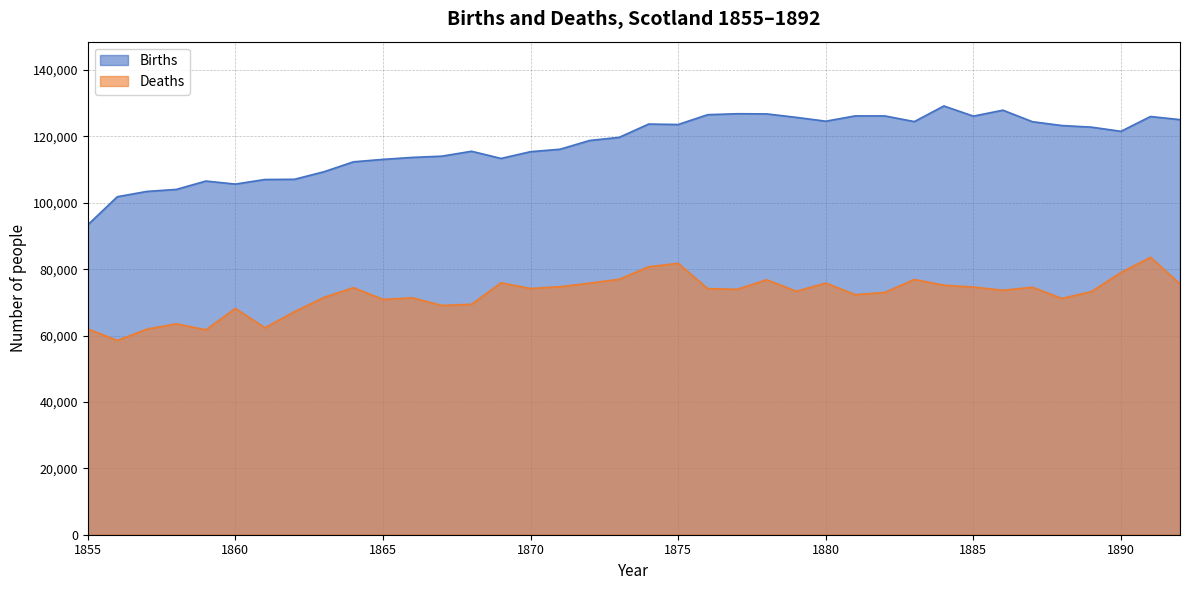

In Births, how many points are higher than both neighbors (excluding endpoints)?

8